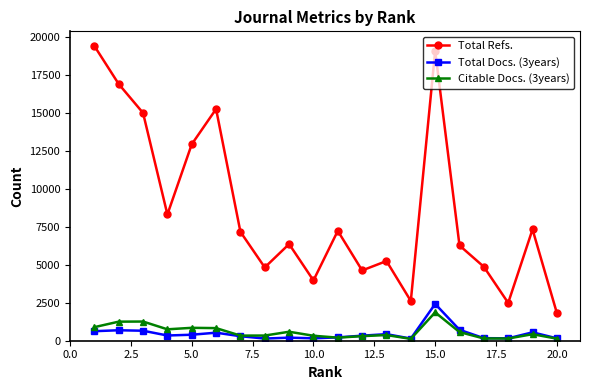

What is the average value of the Total Docs. (3years) series?

467